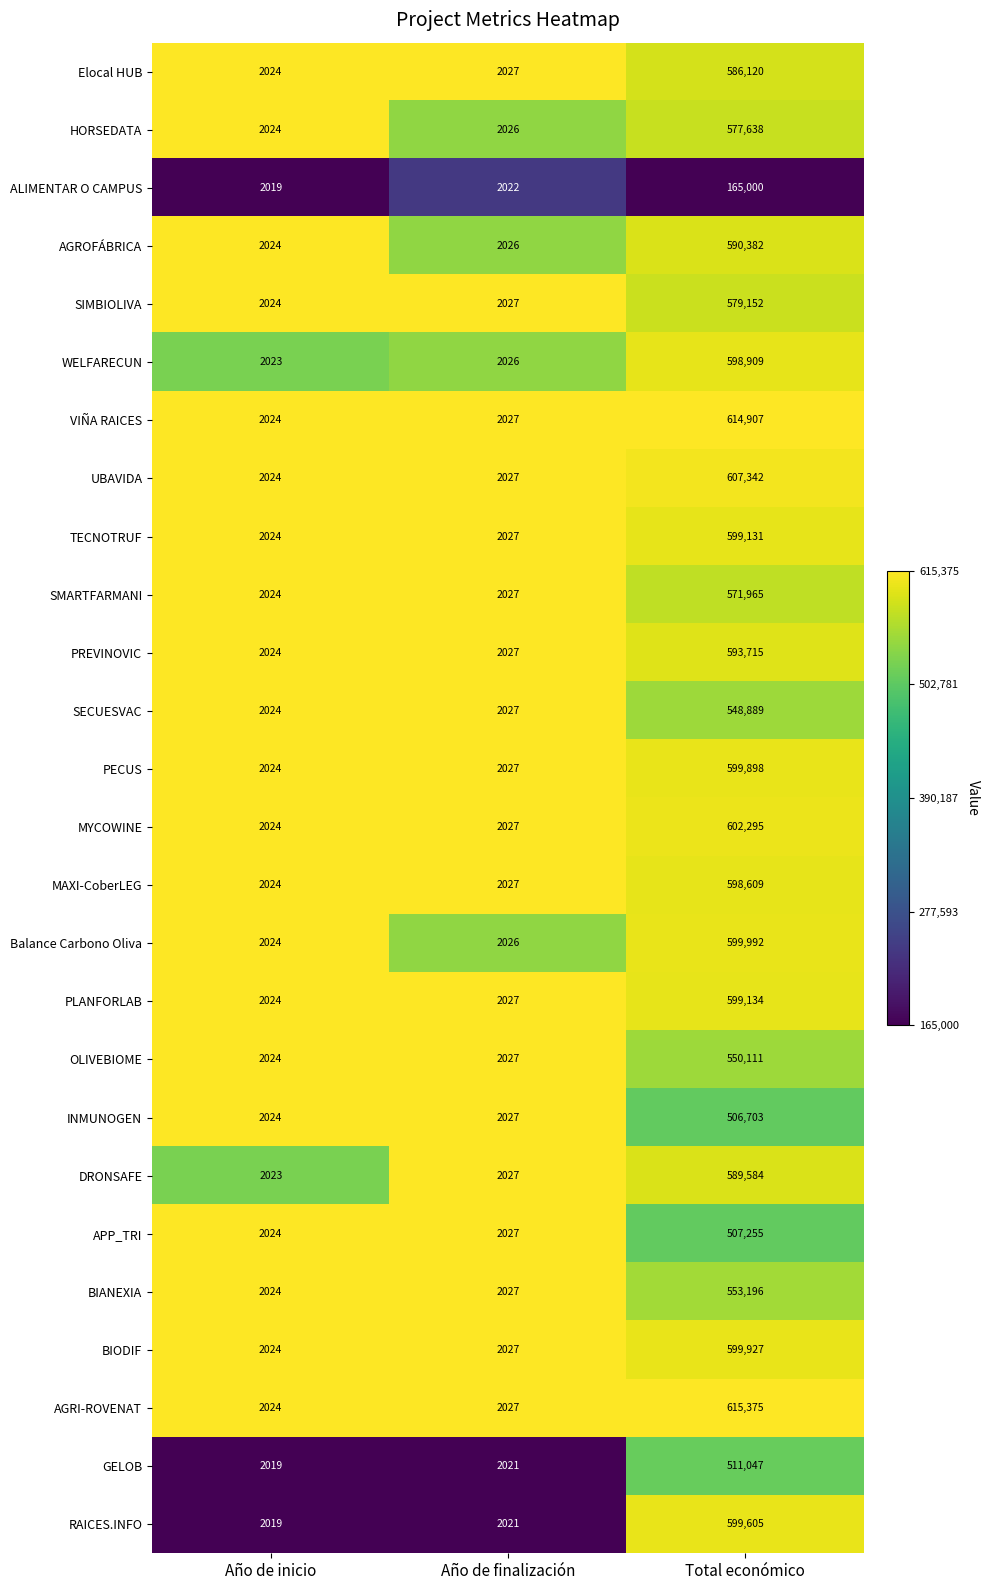

Count the number of data series in this chart.

26